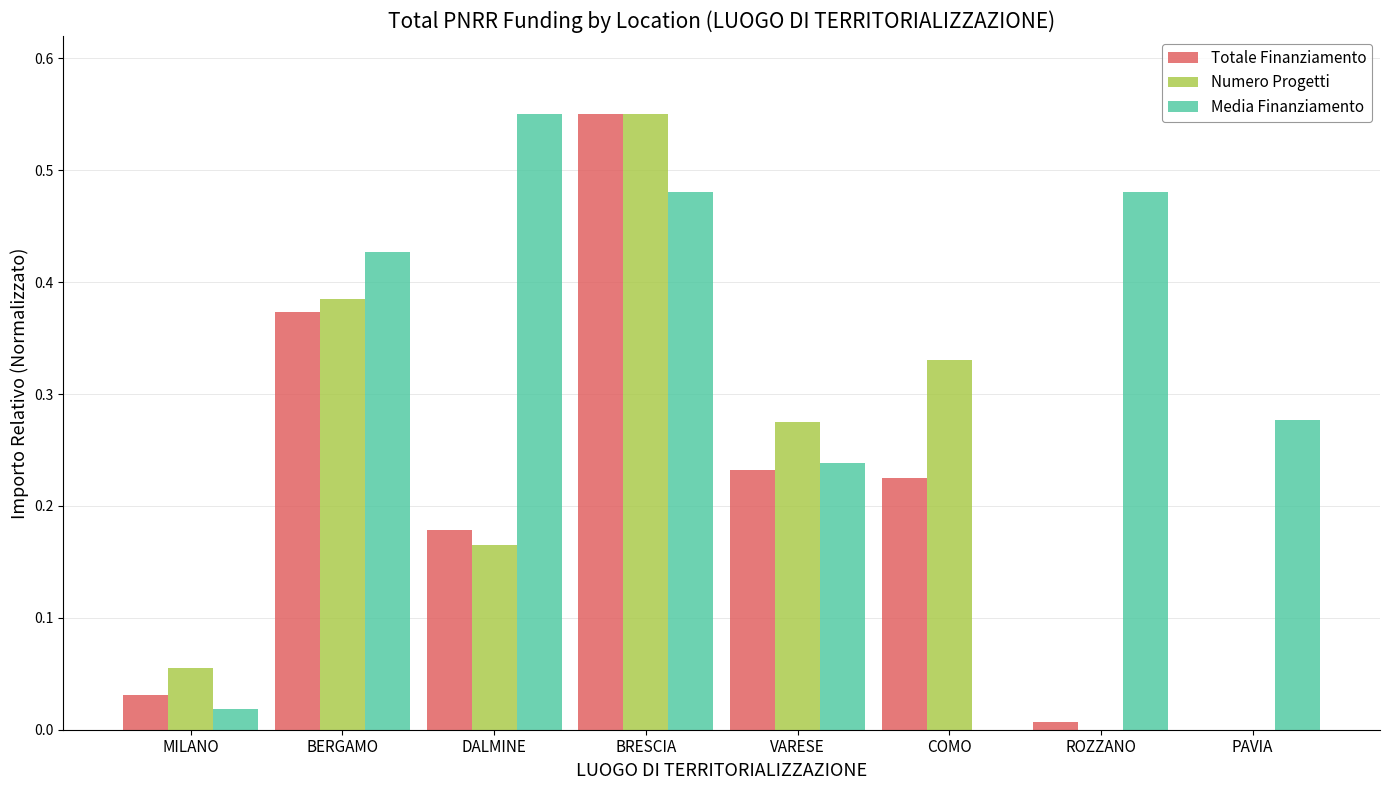

How many data points in Totale Finanziamento are above 0?

7